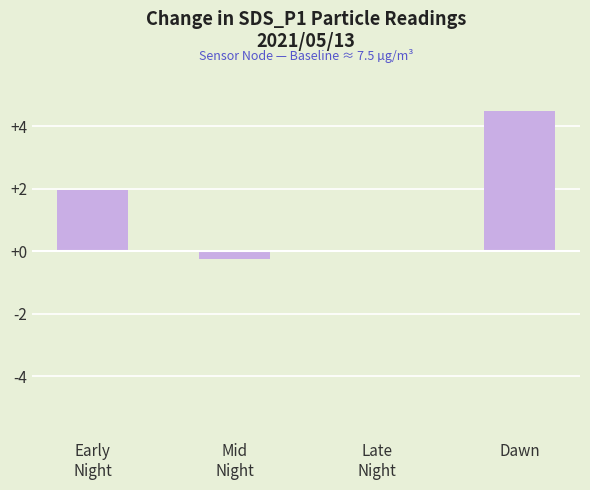

How many categories are shown in the chart?

4